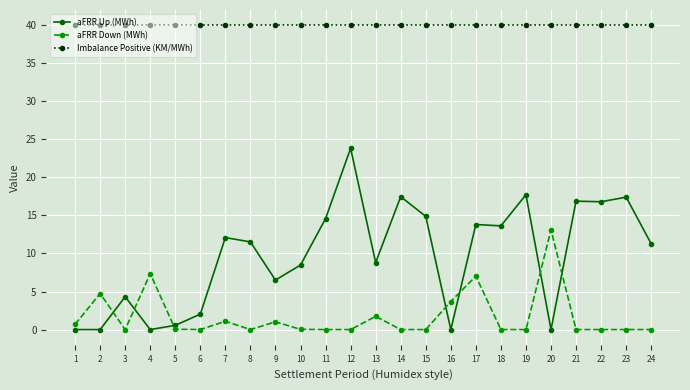

Is the value of aFRR Down (MWh) at 24 greater than the value of aFRR Up (MWh) at 3?

No